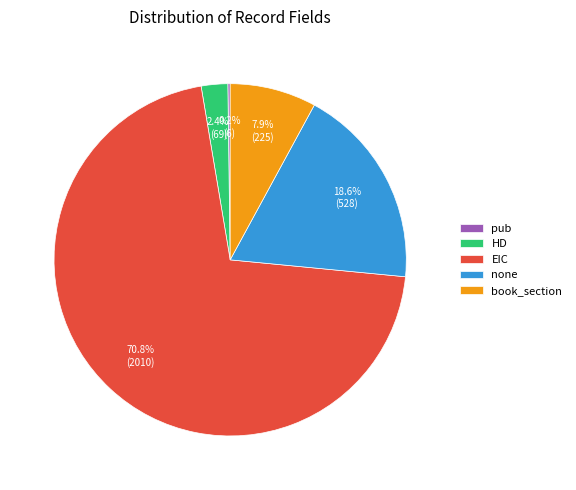

Which category has the biggest portion of the pie?

EIC